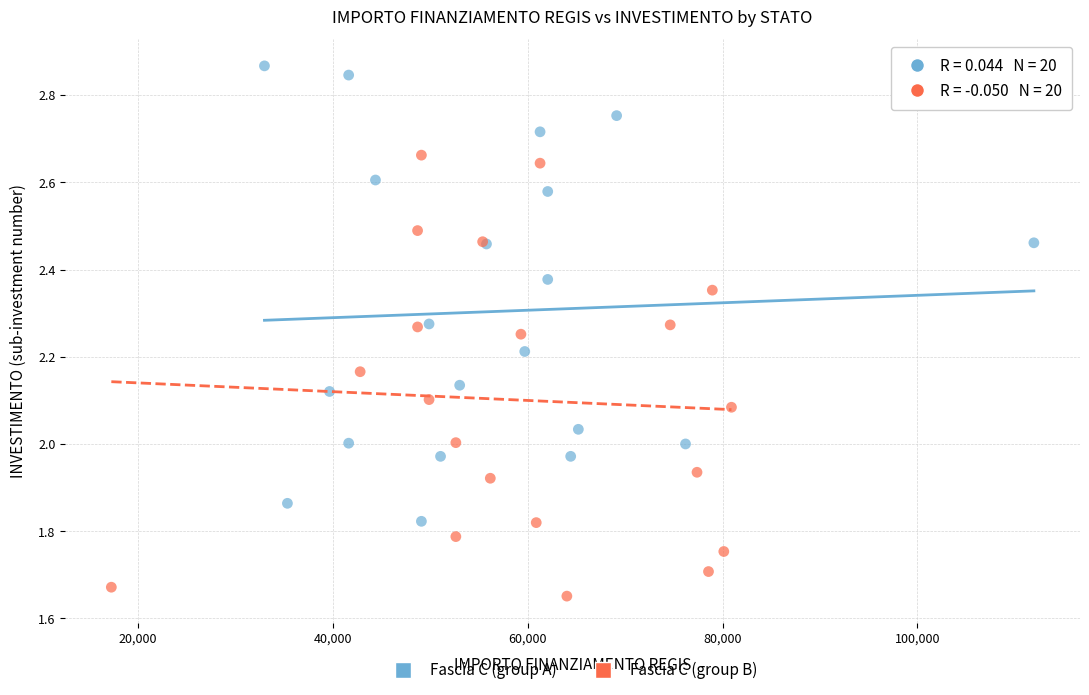

Which series reaches the maximum Y coordinate?

Fascia C (group A)